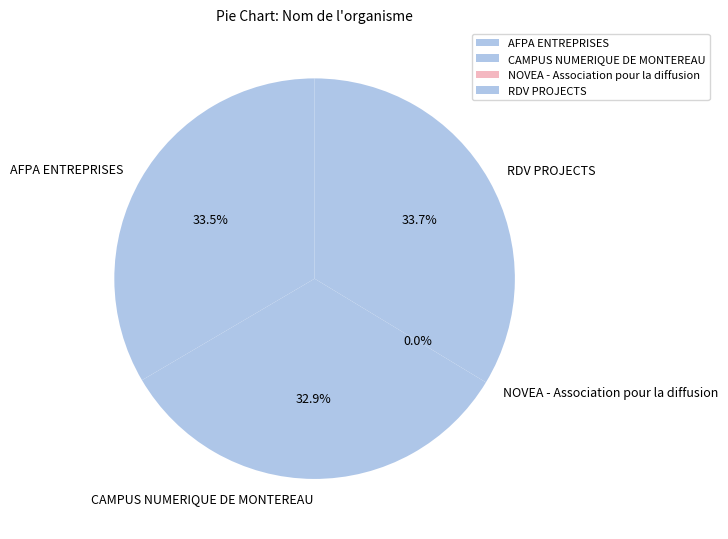

To the nearest percent, what is the difference between the RDV PROJECTS and CAMPUS NUMERIQUE DE MONTEREAU slice percentages?

1%